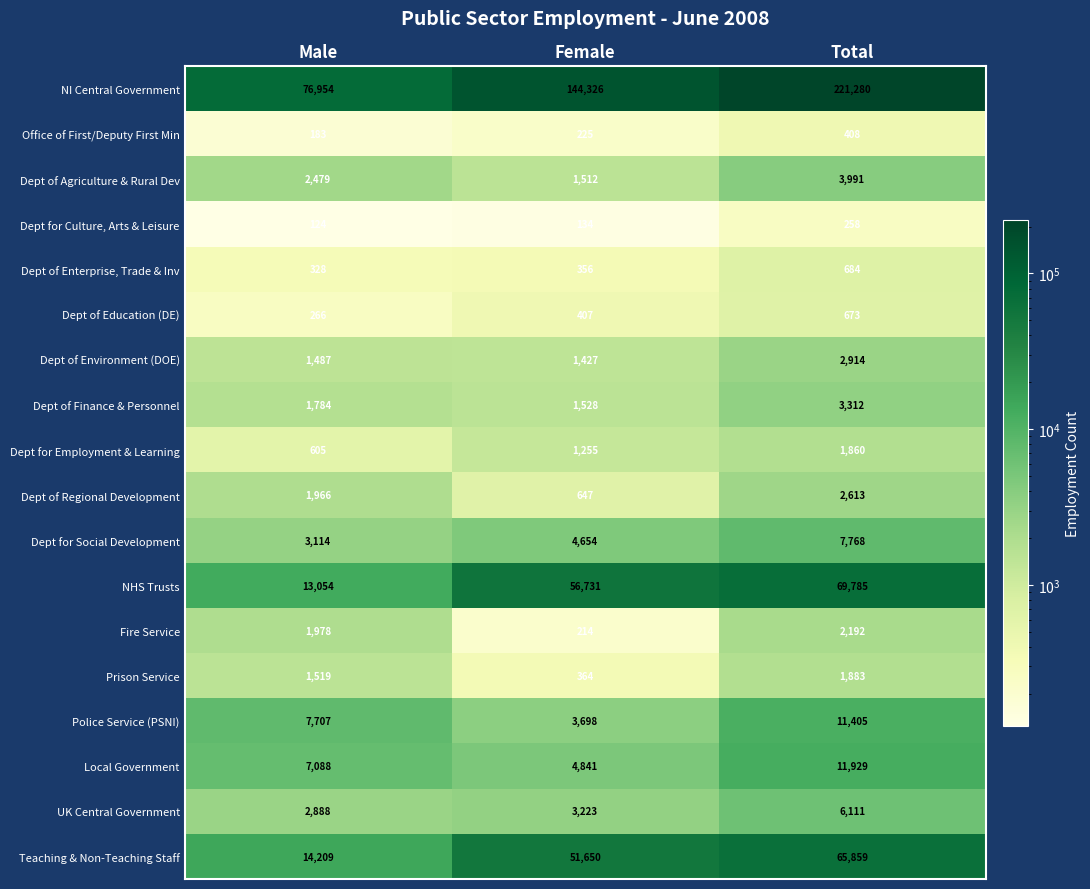

How many Dept for Social Development values are between 3114 and 7768?

3